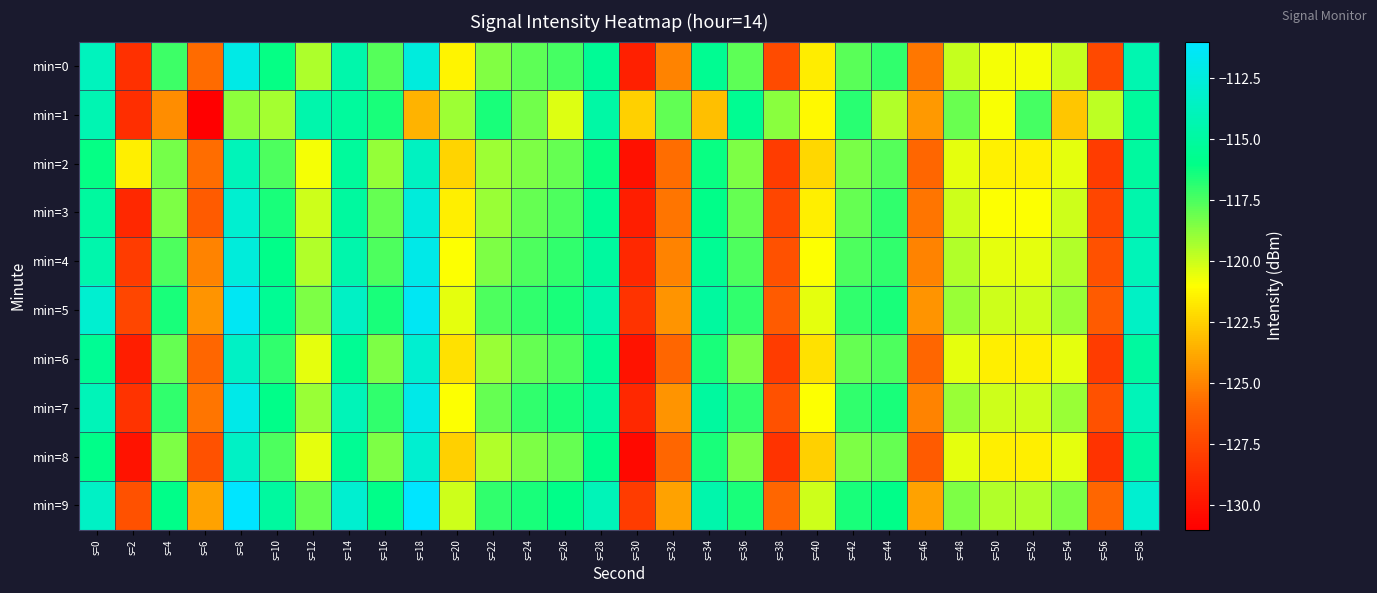

Reading left to right, what are all the values shown in this chart?

min=0: s=0=-113.7	s=2=-128.6	s=4=-117.2	s=6=-125.8	s=8=-112.0	s=10=-116.1	s=12=-119.4	s=14=-114.6	s=16=-117.7	s=18=-112.4	s=20=-121.3	s=22=-118.5	s=24=-117.9	s=26=-117.3	s=28=-115.4	s=30=-129.4	s=32=-125.0	s=34=-115.5	s=36=-117.9	s=38=-127.3	s=40=-121.6	s=42=-117.8	s=44=-117.0	s=46=-125.4	s=48=-119.8	s=50=-120.8	s=52=-120.8	s=54=-119.9	s=56=-127.3	s=58=-114.3
min=1: s=0=-114.3	s=2=-128.7	s=4=-124.7	s=6=-131.0	s=8=-118.8	s=10=-119.3	s=12=-114.5	s=14=-115.1	s=16=-116.5	s=18=-123.5	s=20=-119.1	s=22=-116.5	s=24=-118.2	s=26=-120.3	s=28=-114.8	s=30=-122.5	s=32=-117.9	s=34=-123.1	s=36=-115.6	s=38=-118.7	s=40=-121.2	s=42=-116.8	s=44=-119.5	s=46=-124.3	s=48=-118.1	s=50=-120.9	s=52=-117.4	s=54=-122.8	s=56=-119.7	s=58=-115.2
min=2: s=0=-116.1	s=2=-121.5	s=4=-118.3	s=6=-125.7	s=8=-113.9	s=10=-117.5	s=12=-120.8	s=14=-115.2	s=16=-118.9	s=18=-113.6	s=20=-122.4	s=22=-119.1	s=24=-118.5	s=26=-118.0	s=28=-116.2	s=30=-130.1	s=32=-125.7	s=34=-116.2	s=36=-118.5	s=38=-128.0	s=40=-122.3	s=42=-118.4	s=44=-117.7	s=46=-126.0	s=48=-120.5	s=50=-121.4	s=52=-121.4	s=54=-120.5	s=56=-128.0	s=58=-115.0
min=3: s=0=-115.0	s=2=-129.0	s=4=-118.5	s=6=-126.5	s=8=-113.0	s=10=-116.5	s=12=-120.0	s=14=-115.0	s=16=-118.0	s=18=-112.5	s=20=-121.5	s=22=-119.0	s=24=-118.0	s=26=-117.5	s=28=-115.5	s=30=-129.5	s=32=-125.5	s=34=-116.0	s=36=-118.0	s=38=-127.5	s=40=-121.5	s=42=-118.0	s=44=-117.0	s=46=-125.5	s=48=-120.0	s=50=-121.0	s=52=-121.0	s=54=-120.0	s=56=-127.5	s=58=-114.5
min=4: s=0=-114.5	s=2=-128.0	s=4=-117.5	s=6=-125.0	s=8=-112.5	s=10=-116.0	s=12=-119.5	s=14=-114.5	s=16=-117.5	s=18=-112.0	s=20=-121.0	s=22=-118.5	s=24=-117.5	s=26=-117.0	s=28=-115.0	s=30=-129.0	s=32=-125.0	s=34=-115.5	s=36=-117.5	s=38=-127.0	s=40=-121.0	s=42=-117.5	s=44=-117.0	s=46=-125.0	s=48=-119.5	s=50=-120.5	s=52=-120.5	s=54=-119.5	s=56=-127.0	s=58=-114.0
min=5: s=0=-113.0	s=2=-127.5	s=4=-116.5	s=6=-124.5	s=8=-111.5	s=10=-115.5	s=12=-118.5	s=14=-113.5	s=16=-116.5	s=18=-111.5	s=20=-120.5	s=22=-117.5	s=24=-117.0	s=26=-116.5	s=28=-114.5	s=30=-128.5	s=32=-124.5	s=34=-115.0	s=36=-117.0	s=38=-126.5	s=40=-120.5	s=42=-117.0	s=44=-116.5	s=46=-124.5	s=48=-119.0	s=50=-120.0	s=52=-120.0	s=54=-119.0	s=56=-126.5	s=58=-113.5
min=6: s=0=-115.5	s=2=-129.5	s=4=-118.0	s=6=-126.0	s=8=-113.5	s=10=-117.0	s=12=-120.5	s=14=-115.5	s=16=-118.5	s=18=-113.0	s=20=-122.0	s=22=-119.0	s=24=-118.0	s=26=-117.5	s=28=-115.5	s=30=-130.0	s=32=-126.0	s=34=-116.5	s=36=-118.5	s=38=-128.0	s=40=-122.0	s=42=-118.0	s=44=-117.5	s=46=-126.0	s=48=-120.5	s=50=-121.5	s=52=-121.5	s=54=-120.5	s=56=-128.0	s=58=-115.0
min=7: s=0=-114.0	s=2=-128.5	s=4=-117.0	s=6=-125.5	s=8=-112.0	s=10=-116.0	s=12=-119.0	s=14=-114.0	s=16=-117.0	s=18=-112.0	s=20=-121.0	s=22=-118.0	s=24=-117.0	s=26=-116.5	s=28=-115.0	s=30=-129.0	s=32=-124.5	s=34=-115.0	s=36=-117.0	s=38=-127.0	s=40=-121.0	s=42=-117.0	s=44=-116.5	s=46=-125.0	s=48=-119.0	s=50=-120.0	s=52=-120.0	s=54=-119.0	s=56=-127.0	s=58=-114.0
min=8: s=0=-116.0	s=2=-130.0	s=4=-118.5	s=6=-127.0	s=8=-113.5	s=10=-117.5	s=12=-120.5	s=14=-115.5	s=16=-118.5	s=18=-113.0	s=20=-122.5	s=22=-119.5	s=24=-118.5	s=26=-118.0	s=28=-116.0	s=30=-130.5	s=32=-126.0	s=34=-116.5	s=36=-118.5	s=38=-128.5	s=40=-122.5	s=42=-118.5	s=44=-118.0	s=46=-126.5	s=48=-120.5	s=50=-121.5	s=52=-121.5	s=54=-120.5	s=56=-128.5	s=58=-115.0
min=9: s=0=-113.5	s=2=-127.0	s=4=-116.0	s=6=-124.0	s=8=-111.0	s=10=-115.0	s=12=-118.0	s=14=-113.0	s=16=-116.0	s=18=-111.0	s=20=-120.0	s=22=-117.0	s=24=-116.5	s=26=-116.0	s=28=-114.0	s=30=-128.0	s=32=-124.0	s=34=-114.5	s=36=-116.5	s=38=-126.0	s=40=-120.0	s=42=-116.5	s=44=-116.0	s=46=-124.0	s=48=-118.5	s=50=-119.5	s=52=-119.5	s=54=-118.5	s=56=-126.0	s=58=-113.0